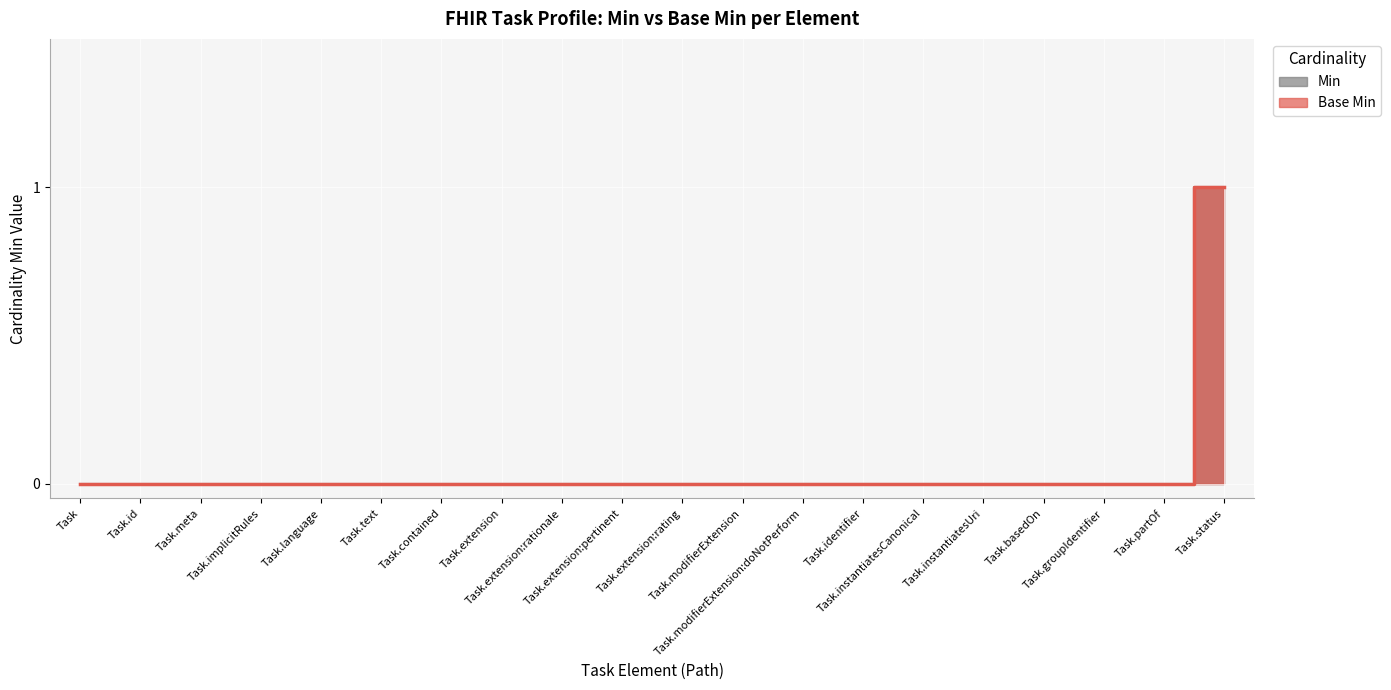

What is the difference between the maximum and minimum values in the Base Min series?

1